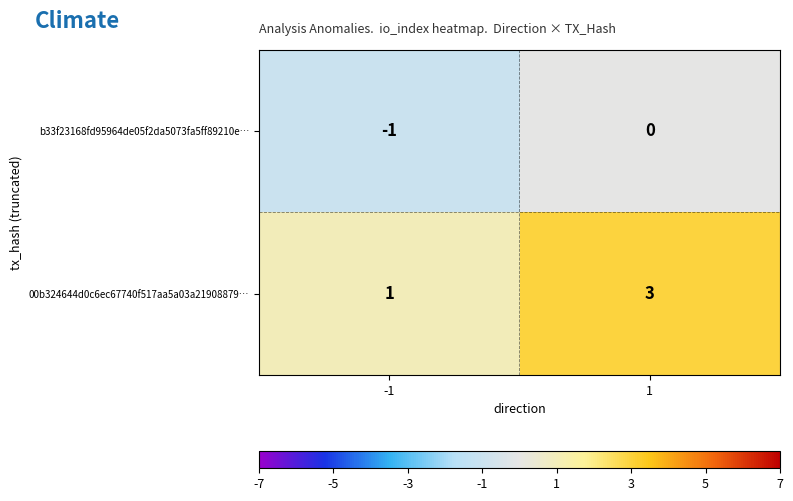

Rank the series at 1 from lowest to highest value.

b33f23168fd95964de05f2da5073fa5ff89210e…, 00b324644d0c6ec67740f517aa5a03a21908879…